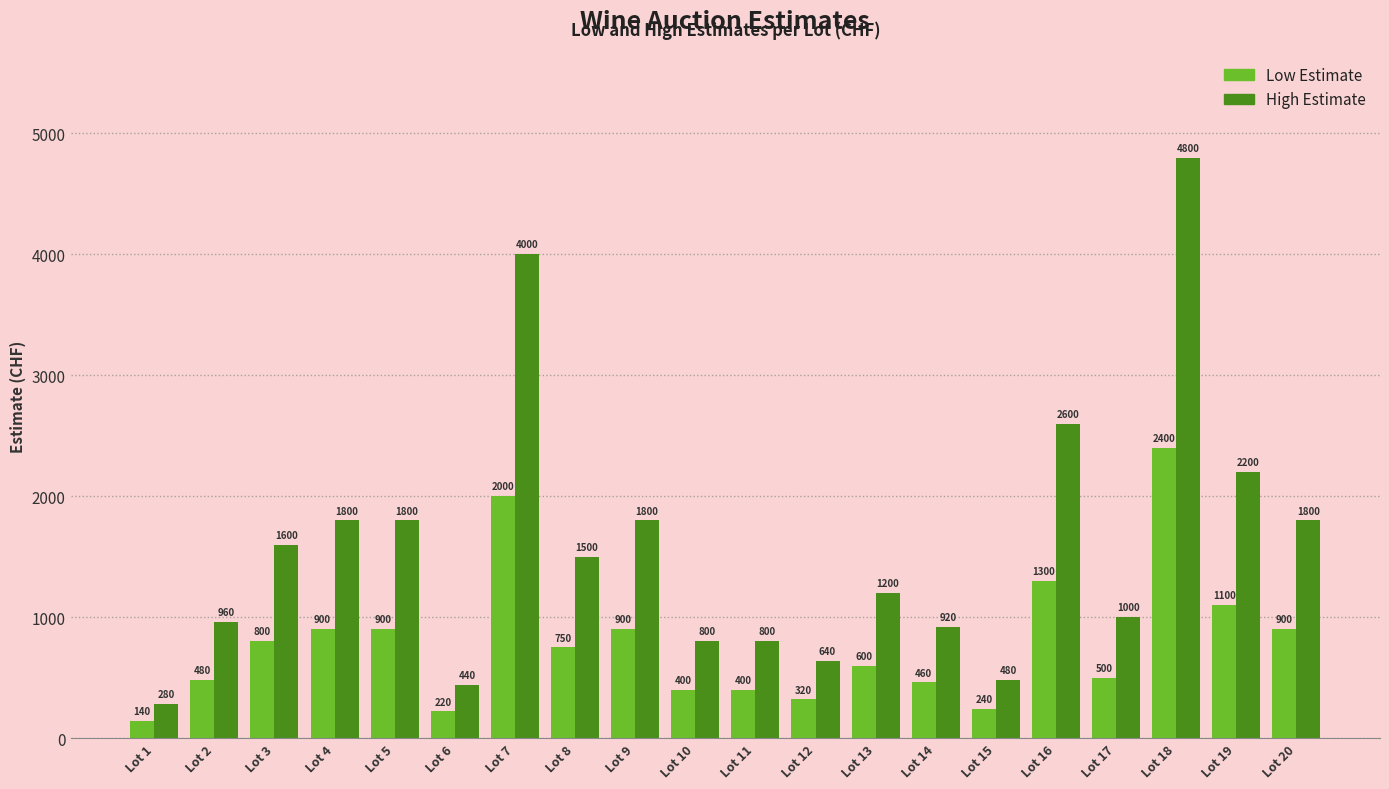

At which category does the chart reach its minimum across all series?

Lot 1